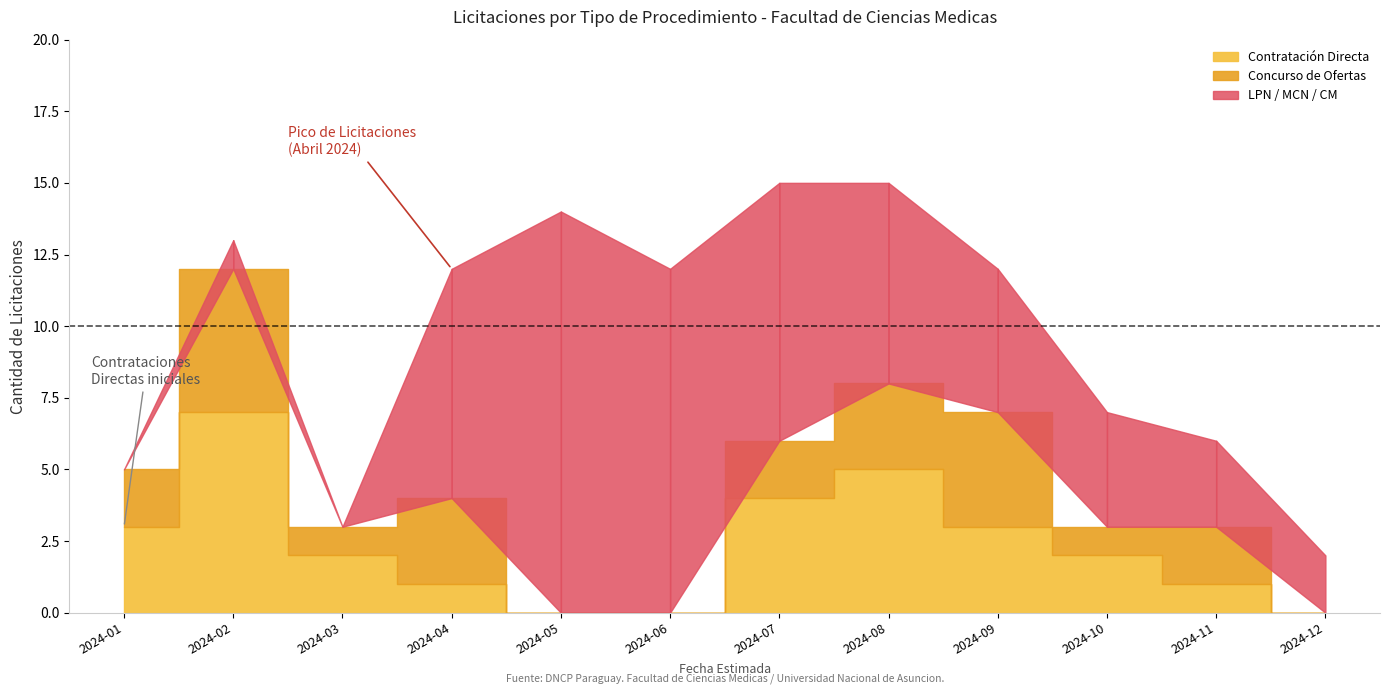

What is the approximate value of Concurso_Ofertas at 2024-07?

2